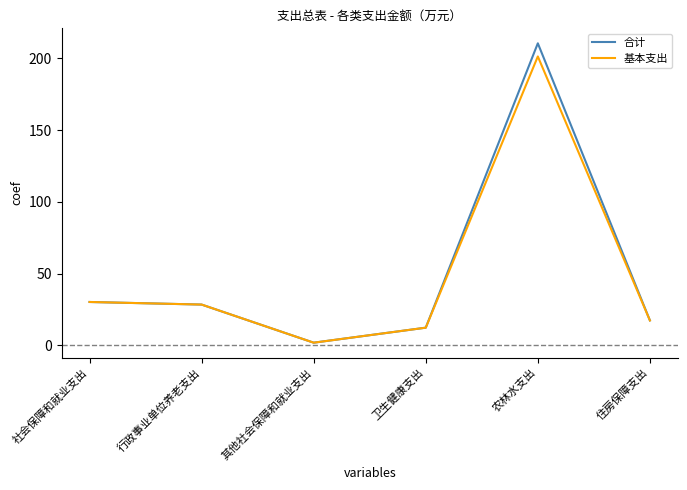

What position from the left is 农林水支出?

5